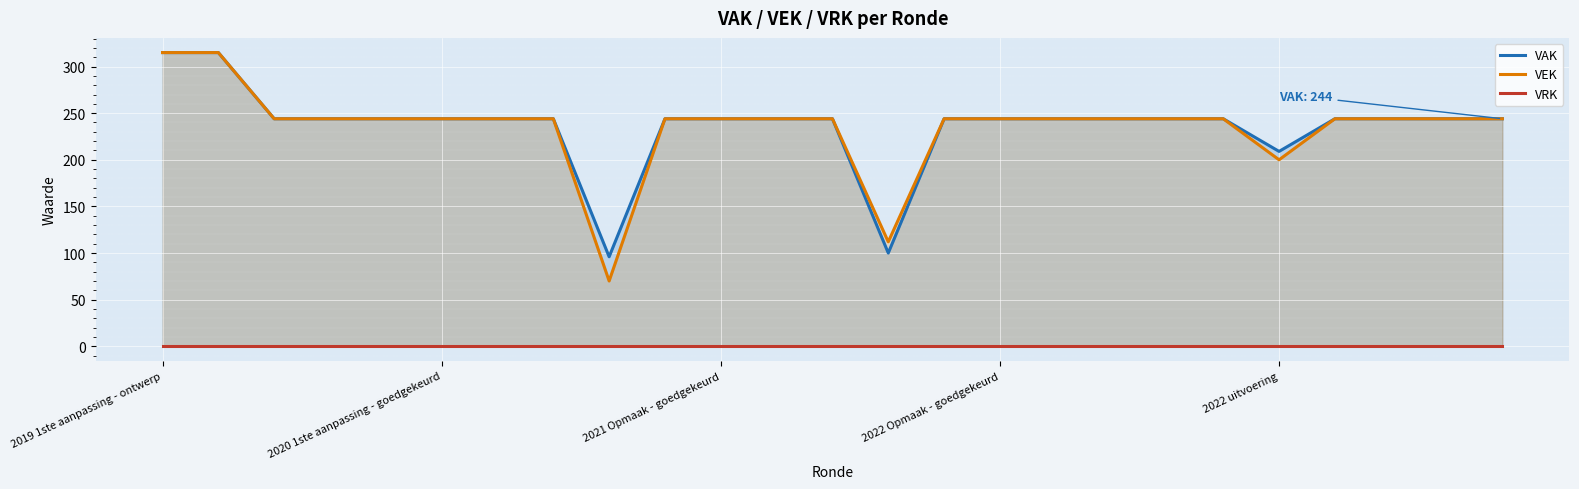

What is the maximum value for VEK?

315